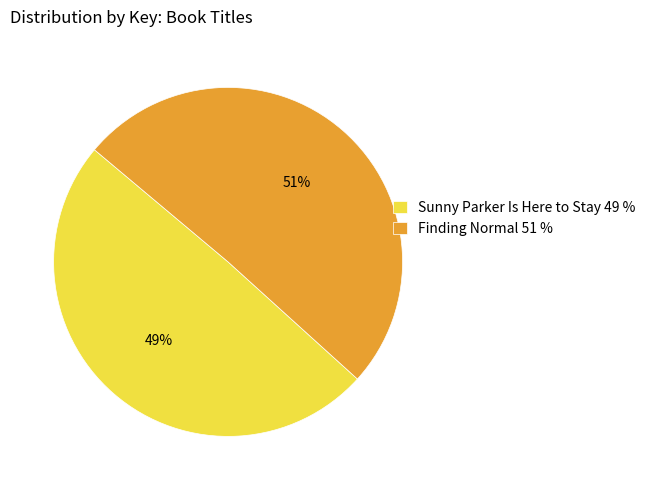

What percentage is the Sunny Parker Is Here to Stay slice, to the nearest percent?

49%